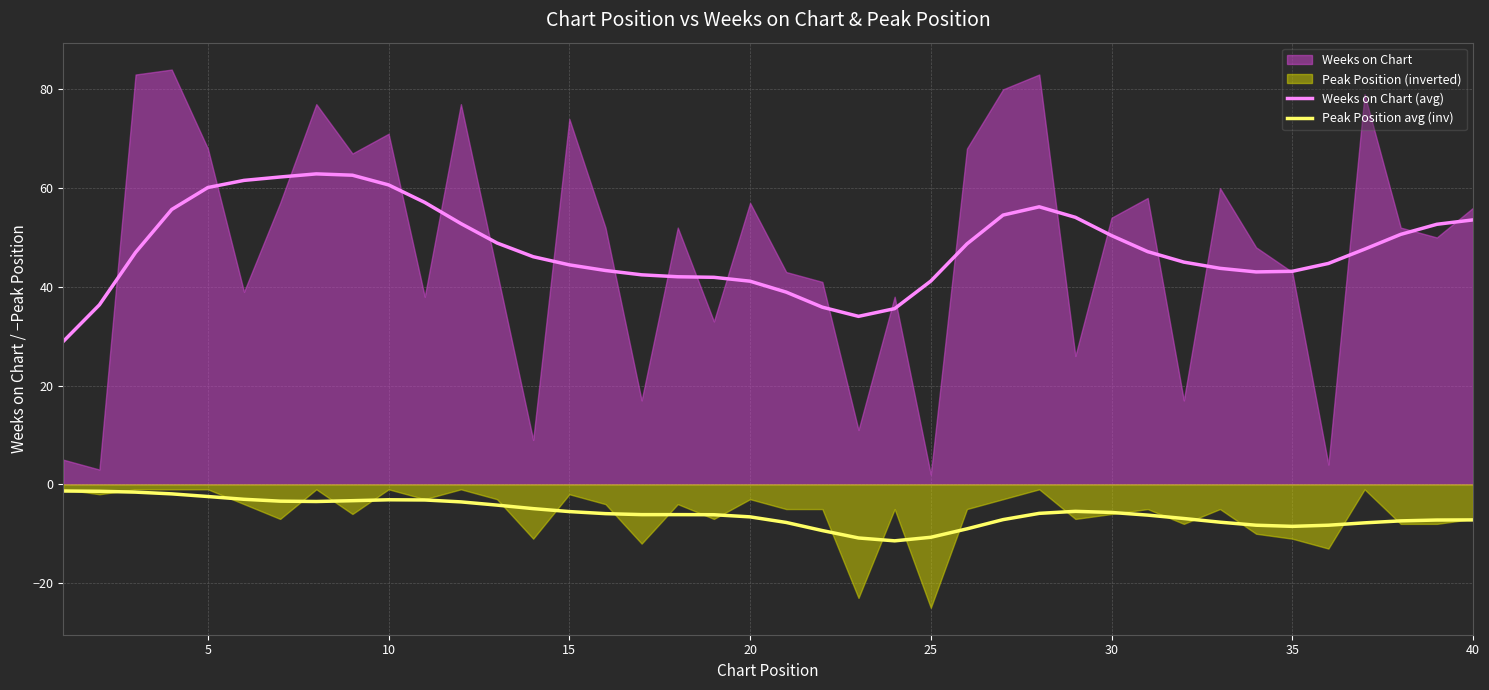

The value of Peak Position avg (inv) at 20 is -6.6. True or false?

True